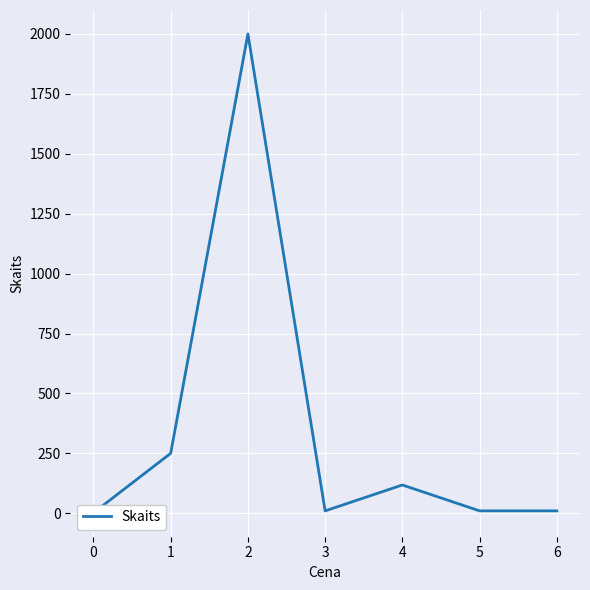

The value at 6 is 10. True or false?

True